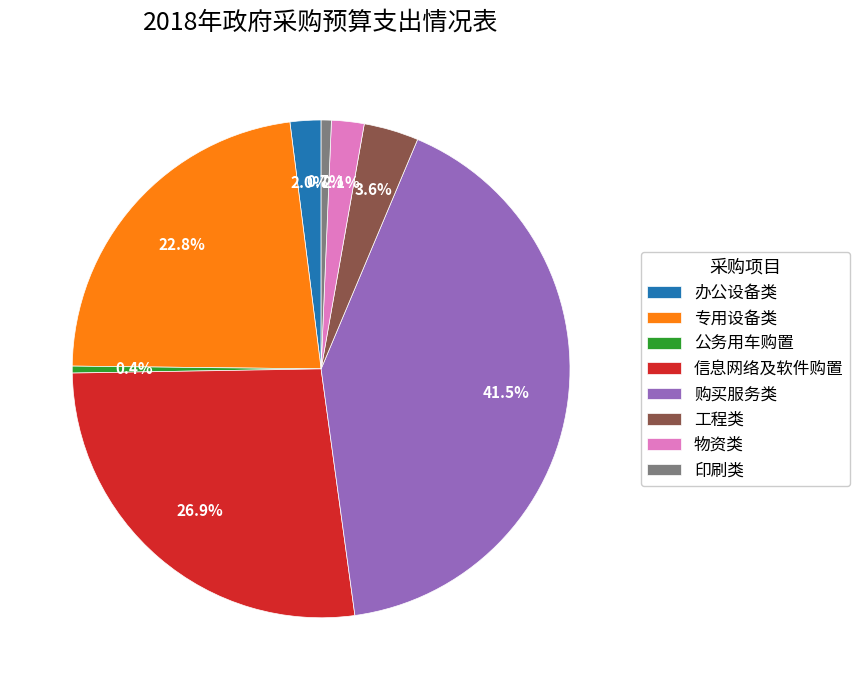

How many slices are in this pie chart?

8